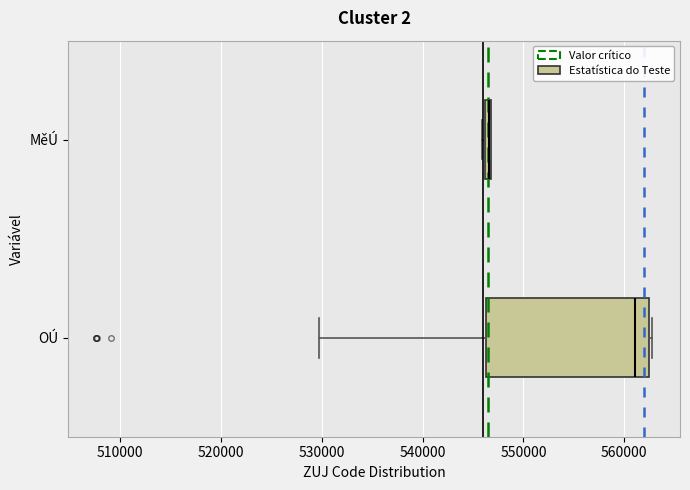

Which box is the widest, from its left edge to its right edge?

OÚ